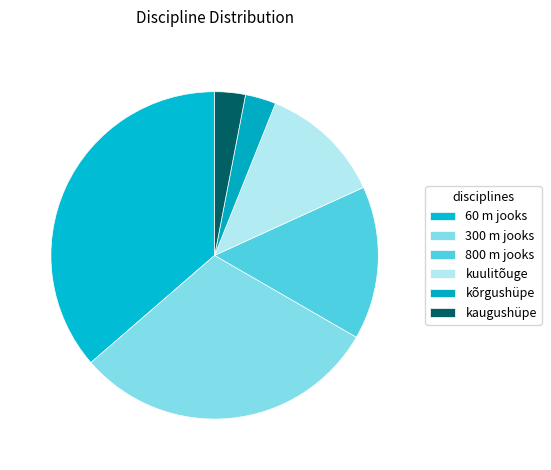

Do kuulitõuge and kaugushüpe together represent more than half of the pie?

No